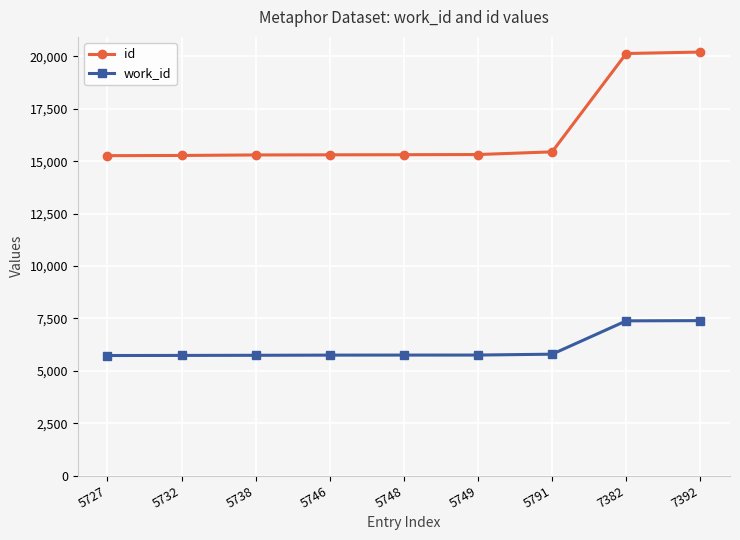

Which series has the largest total across all categories?

id